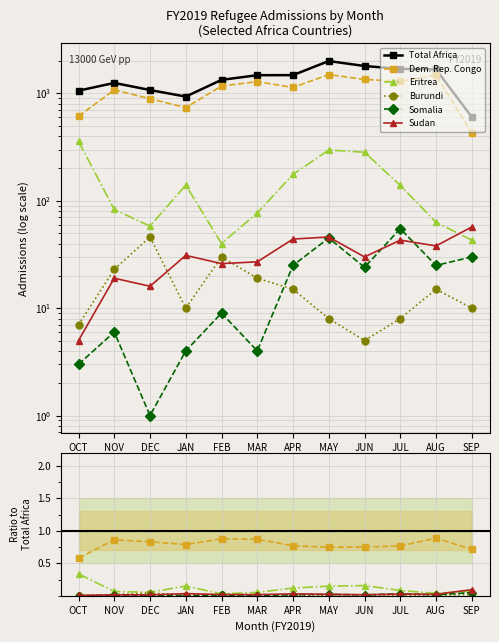

What is the sum of all Eritrea values?

1757